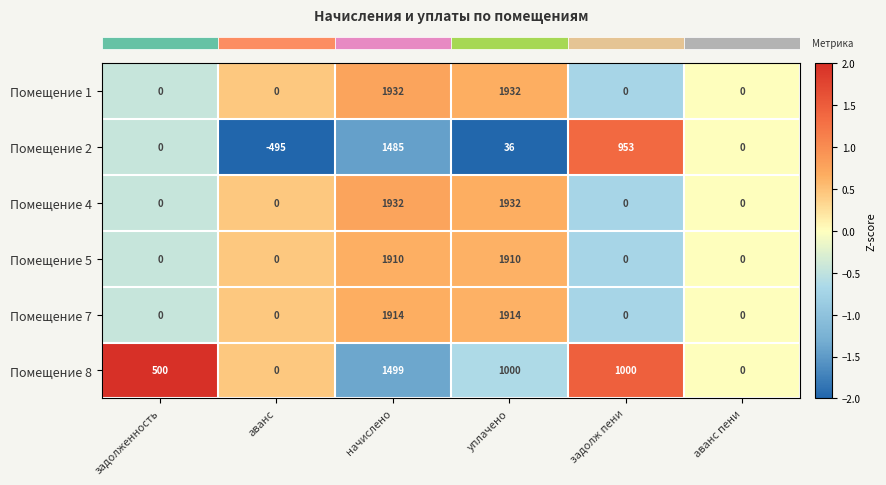

Which series has the largest range (max minus min)?

Помещение 2